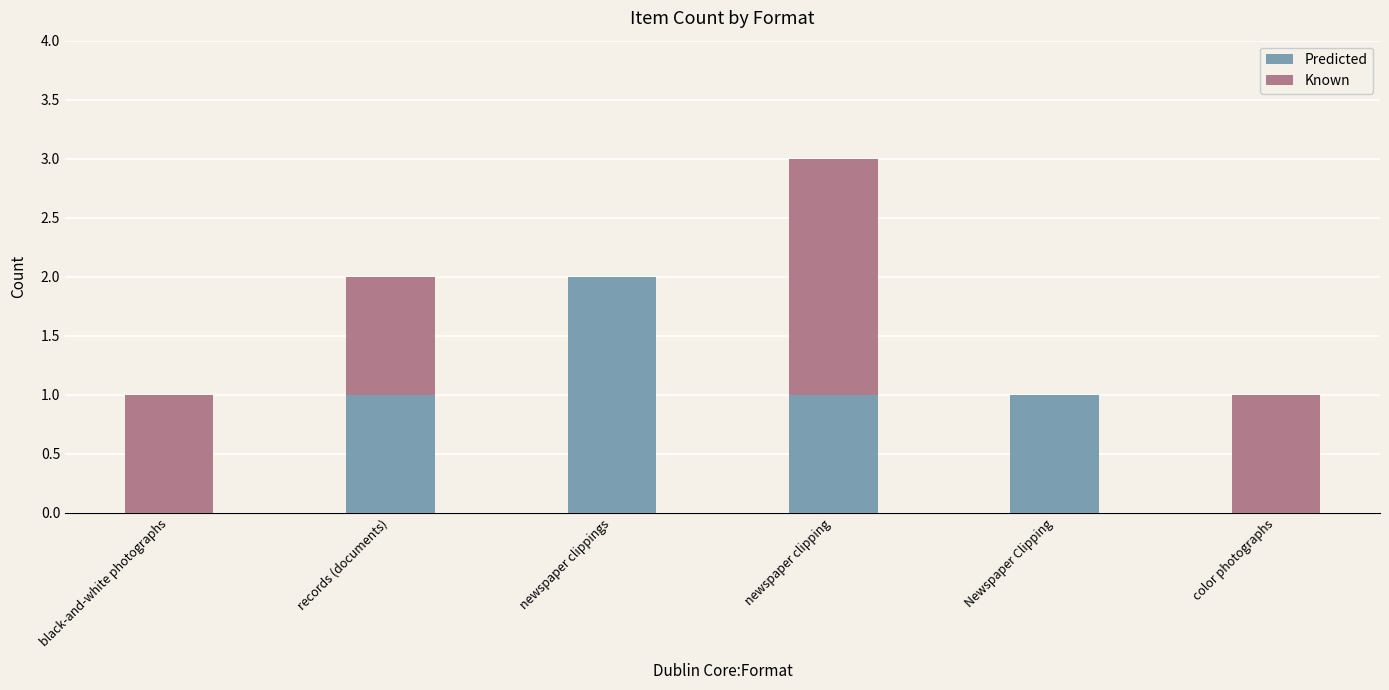

Which category has the highest value in the Predicted series?

newspaper clippings